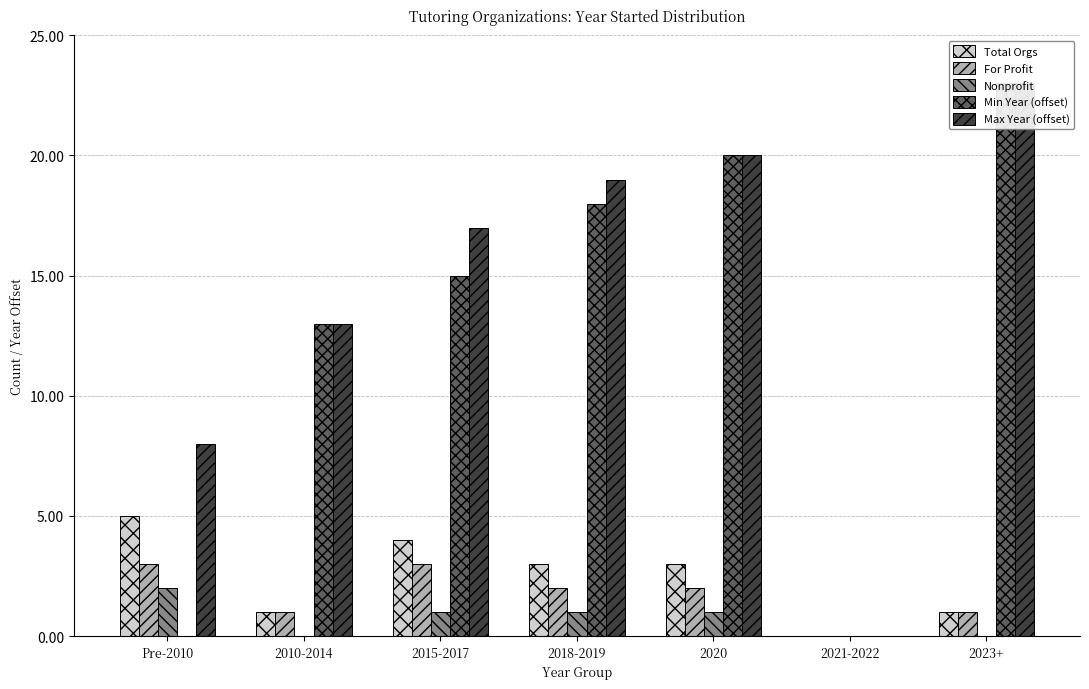

List the series in order of their peak value, highest first.

Min Year (offset), Max Year (offset), Total Orgs, For Profit, Nonprofit